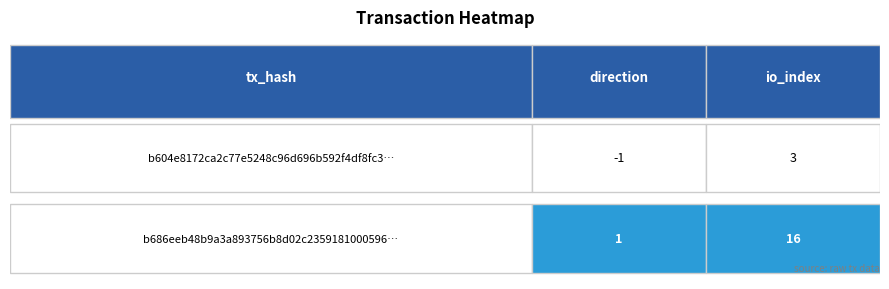

Between 0 and 1, which series saw the biggest shift?

b686eeb48b9a3a893756b8d02c2359181000596